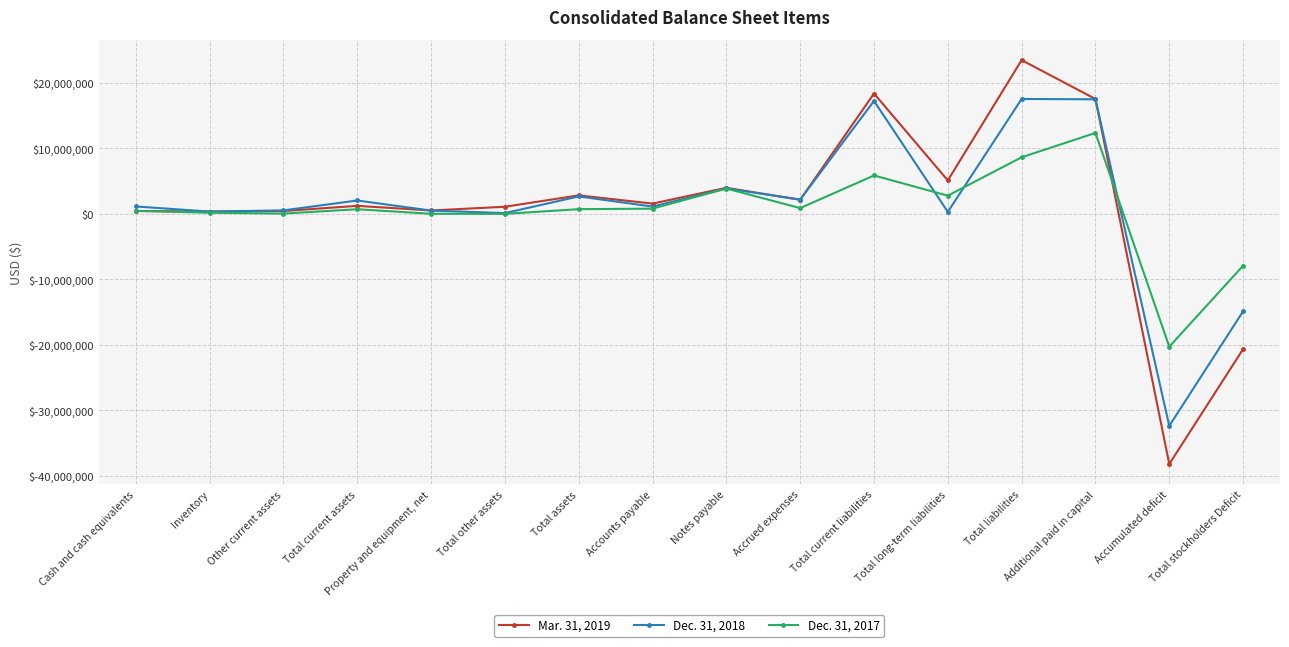

Rank the series by their maximum value, from highest to lowest.

Mar. 31, 2019, Dec. 31, 2018, Dec. 31, 2017